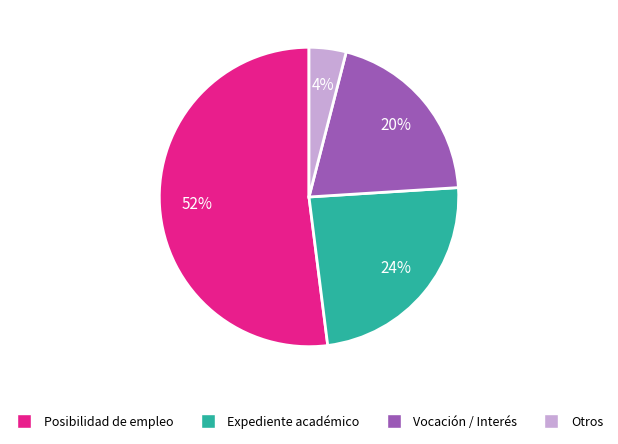

How many slices are in this pie chart?

4